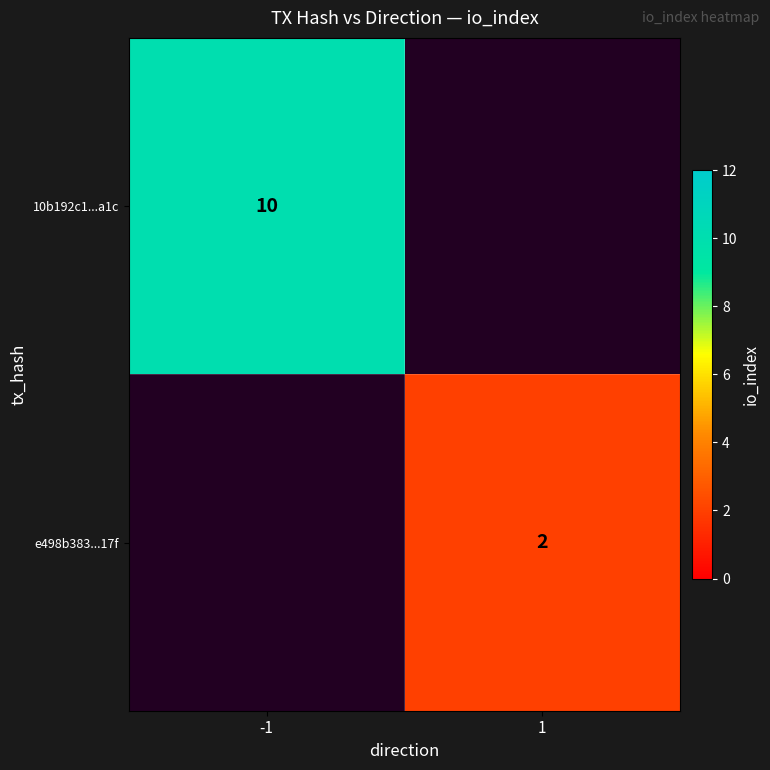

True or false: e498b383...17f has a value of 2 at 1.

True